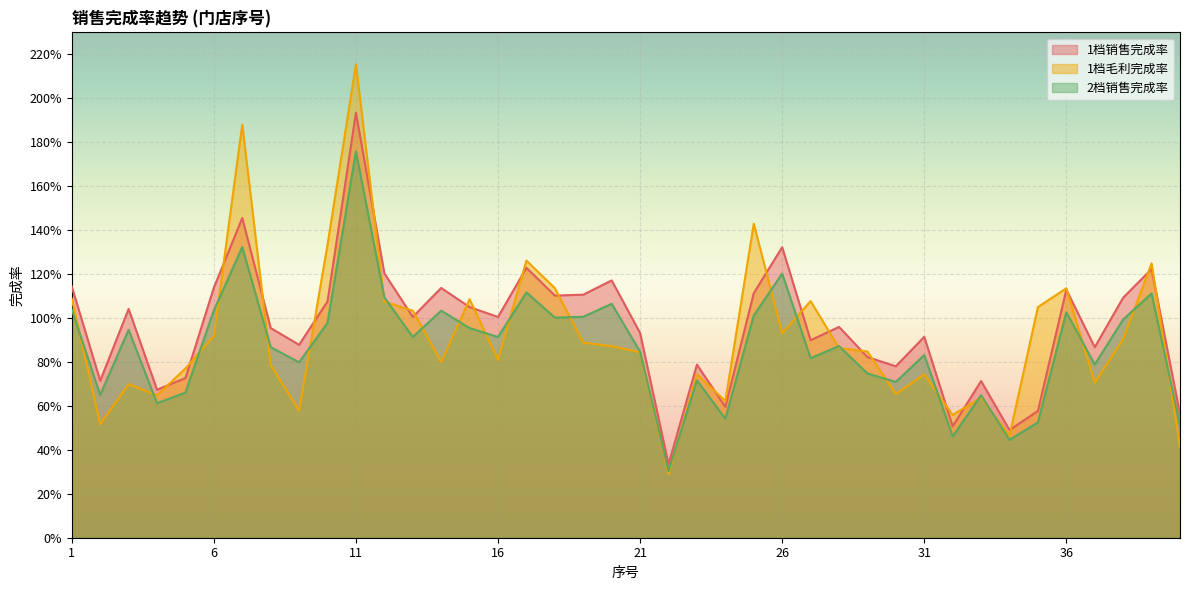

At which label does 1档销售完成率 reach its minimum?

22